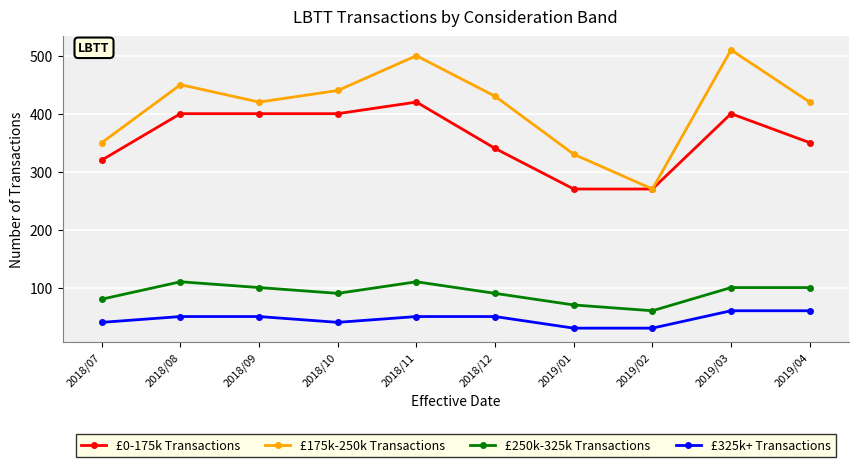

Between 2018/07 and 2019/04, which series saw the biggest shift?

£175k-250k Transactions